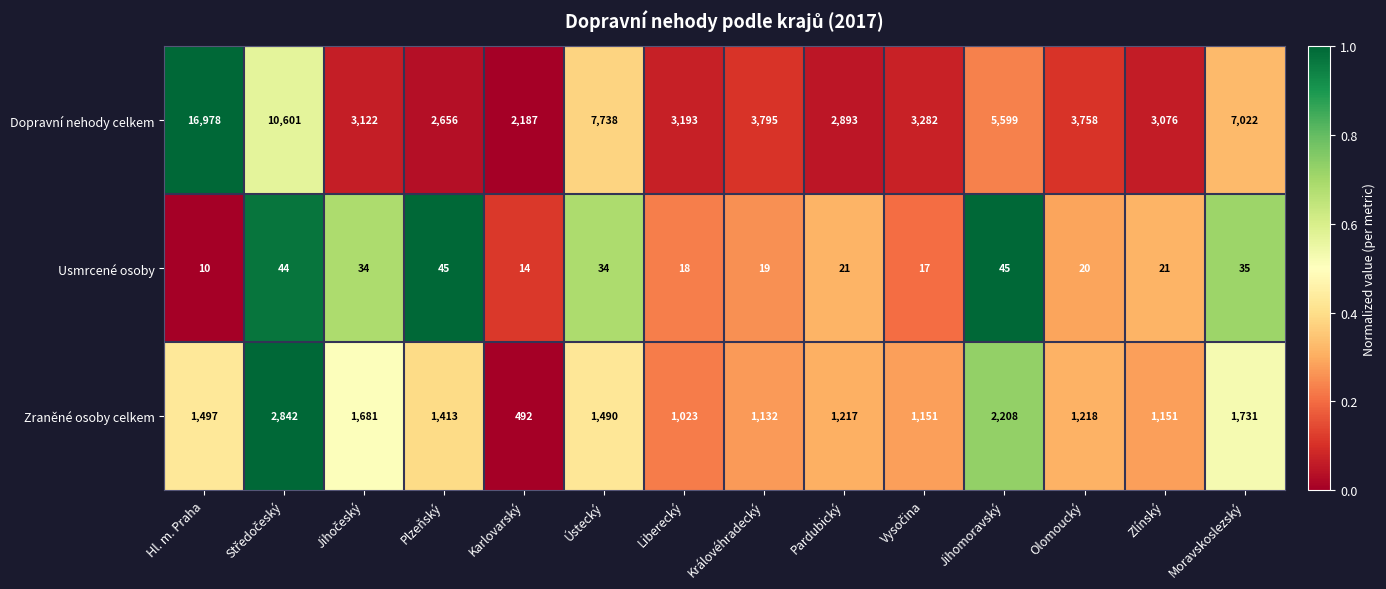

The value of Usmrcené osoby at Královéhradecký is 19. True or false?

True